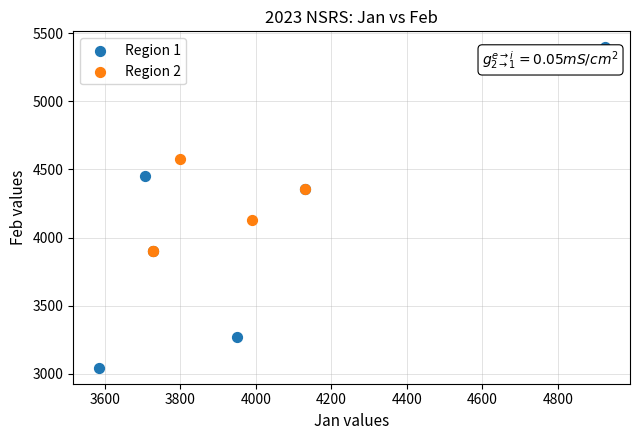

Which series has the largest Y range (max minus min)?

Region 1